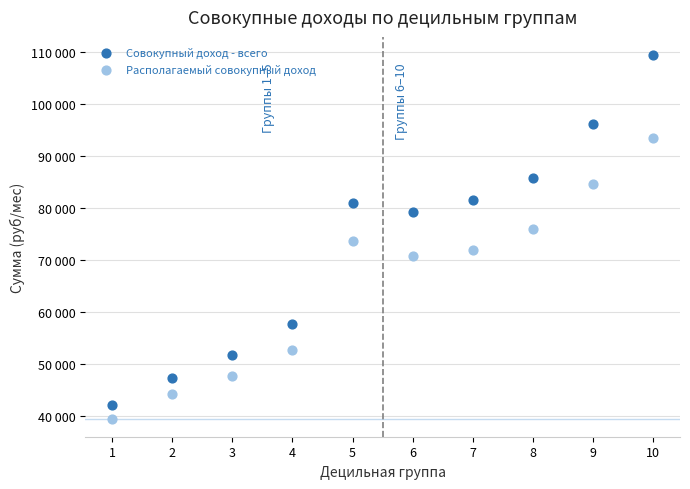

Which series contains the lowest Y value?

Располагаемый совокупный доход